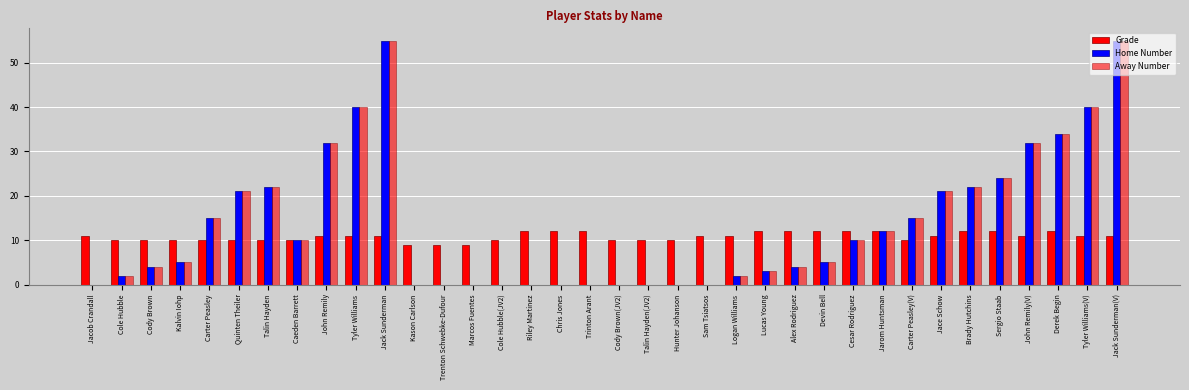

How many groups of bars are there?

36